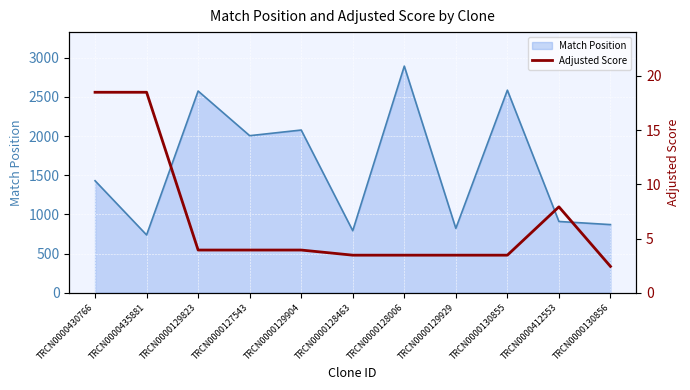

Where is Match Position nearest to the value 1815?

TRCN0000127543